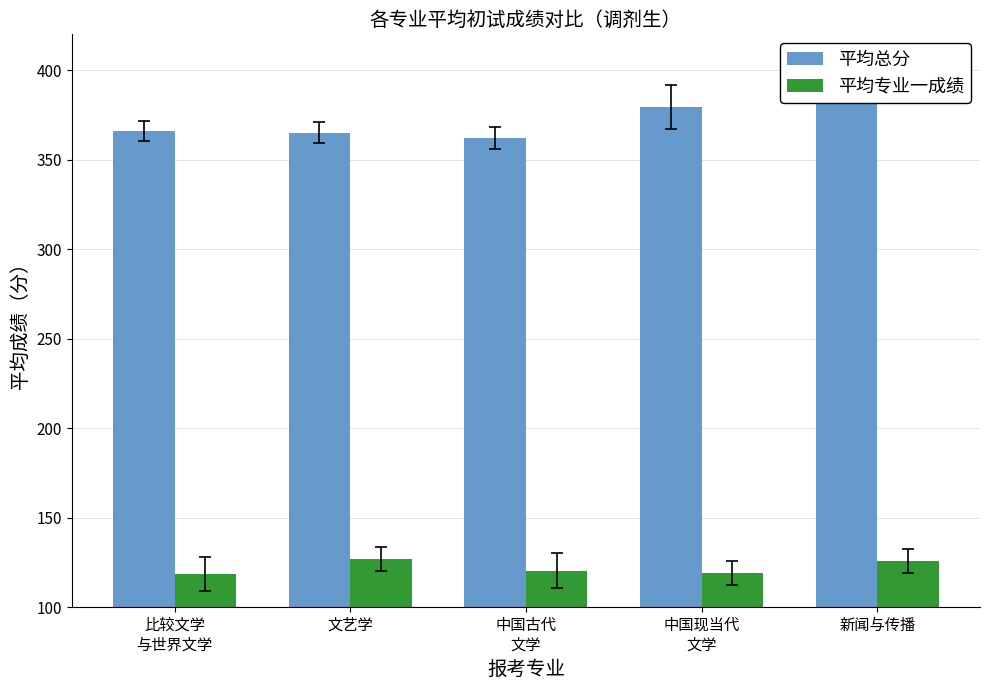

The 平均专业一成绩 series shows 120.4 at 中国古代
文学. True or false?

True